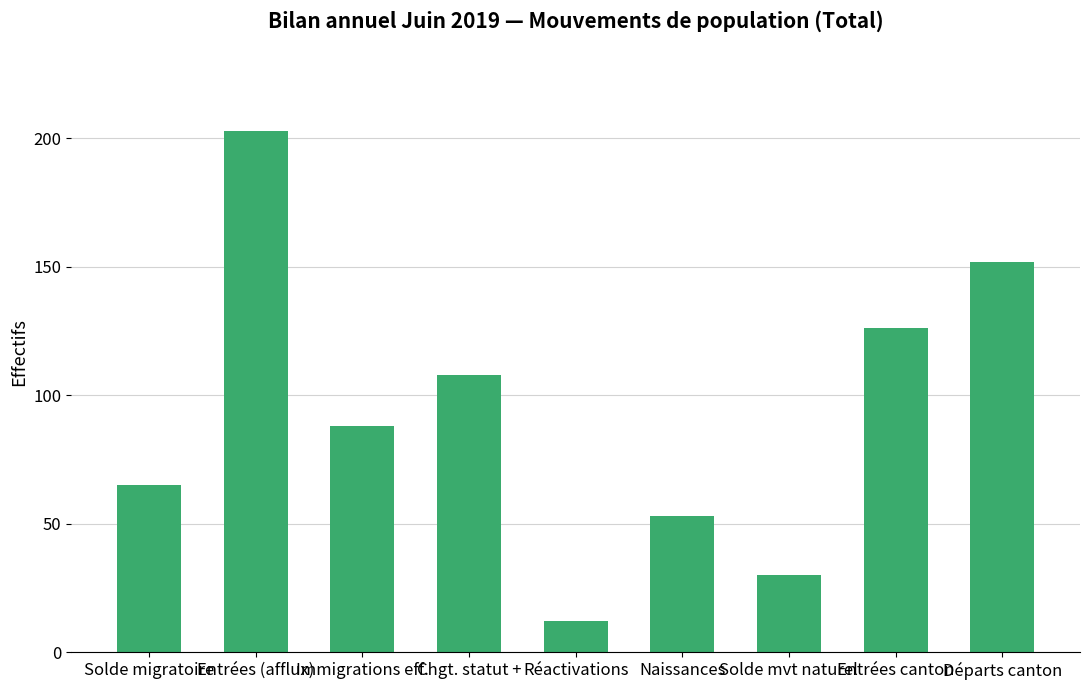

What is the sum of the values at Solde mvt naturel and Chgt. statut +?

138